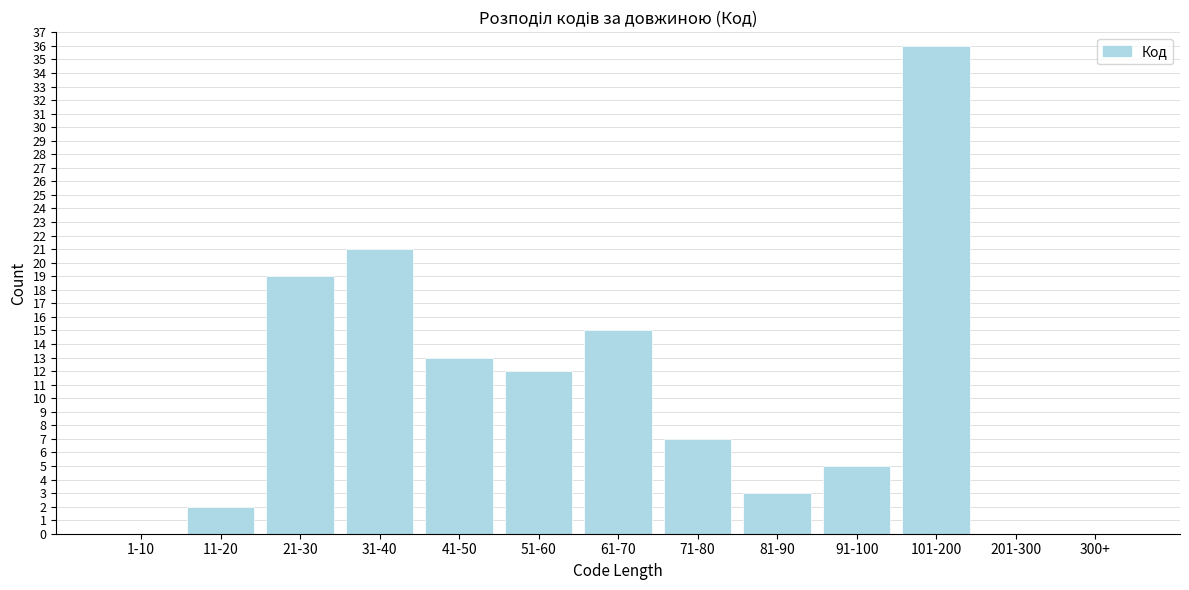

Reading left to right, transcribe all the data shown in this chart.

1-10=0	11-20=2	21-30=19	31-40=21	41-50=13	51-60=12	61-70=15	71-80=7	81-90=3	91-100=5	101-200=36	201-300=0	300+=0